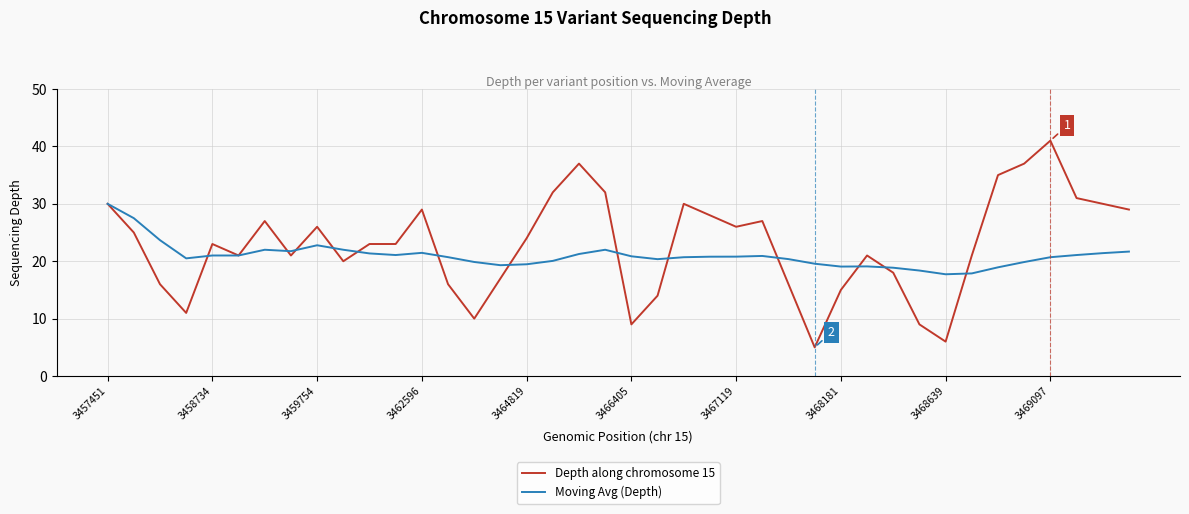

Is this an area chart (filled region under the line)?

No